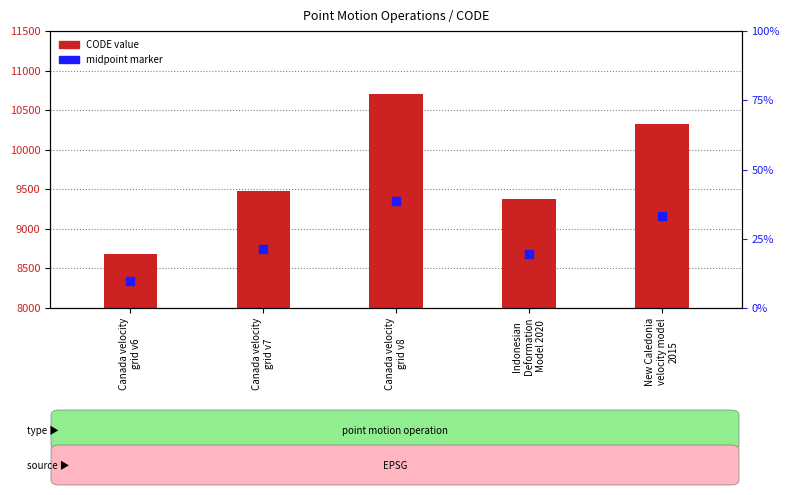

Which series contains the lowest Y value?

CODE value